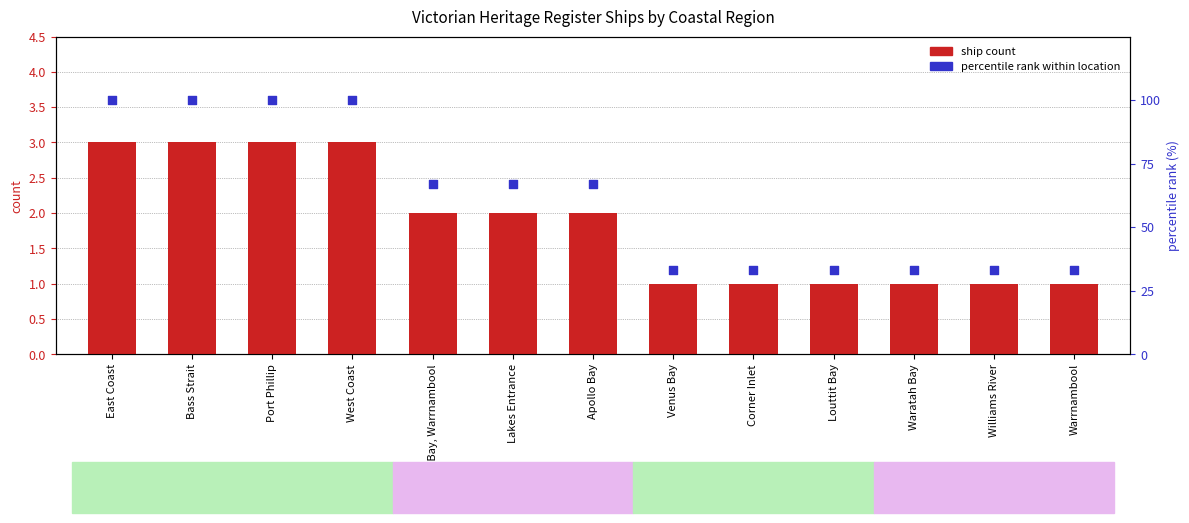

Which series reaches the maximum Y coordinate?

percentile rank